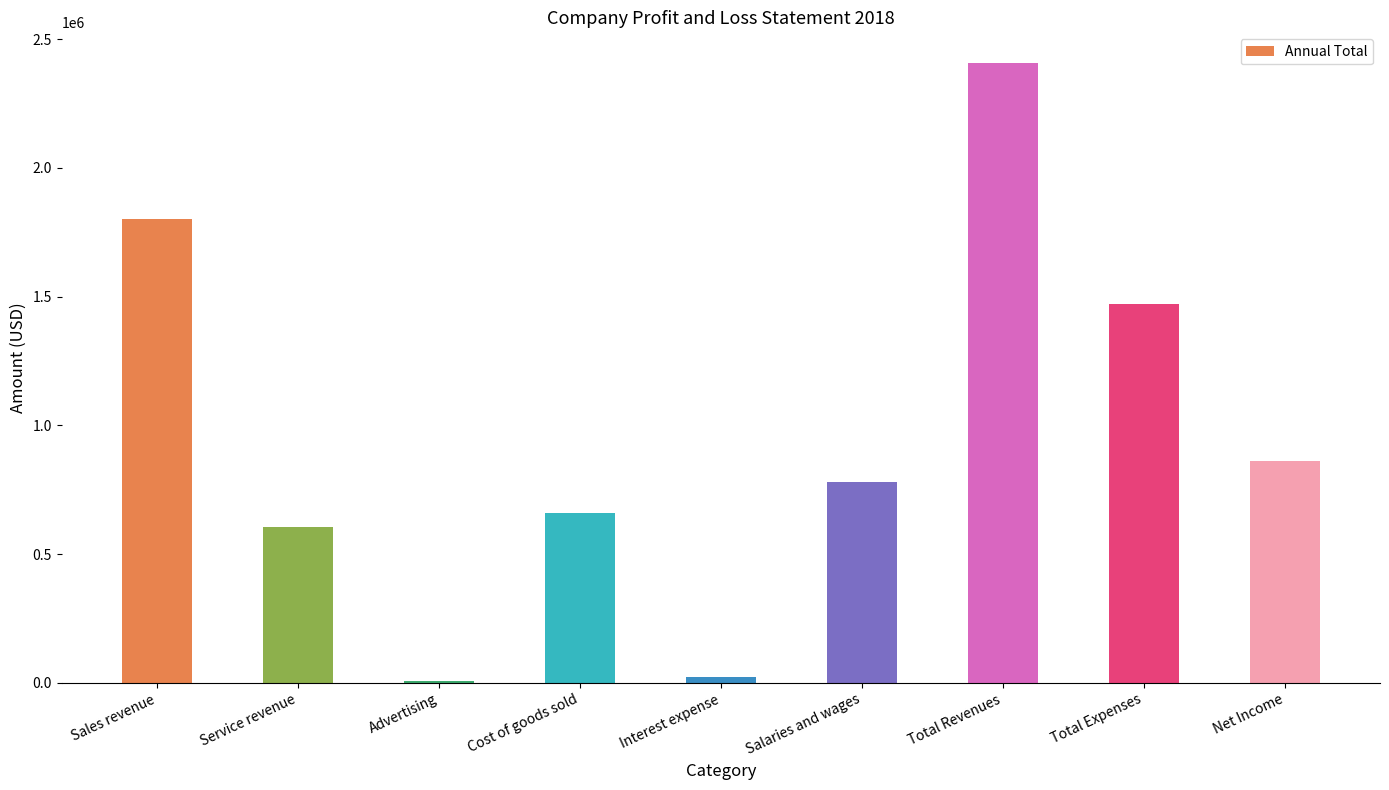

True or false: the data shows 897120 at Service revenue.

False